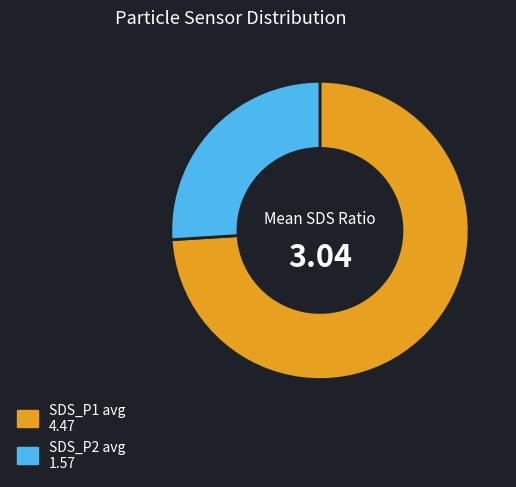

Rank the categories by value from lowest to highest.

SDS_P2 avg 1.57, SDS_P1 avg 4.47